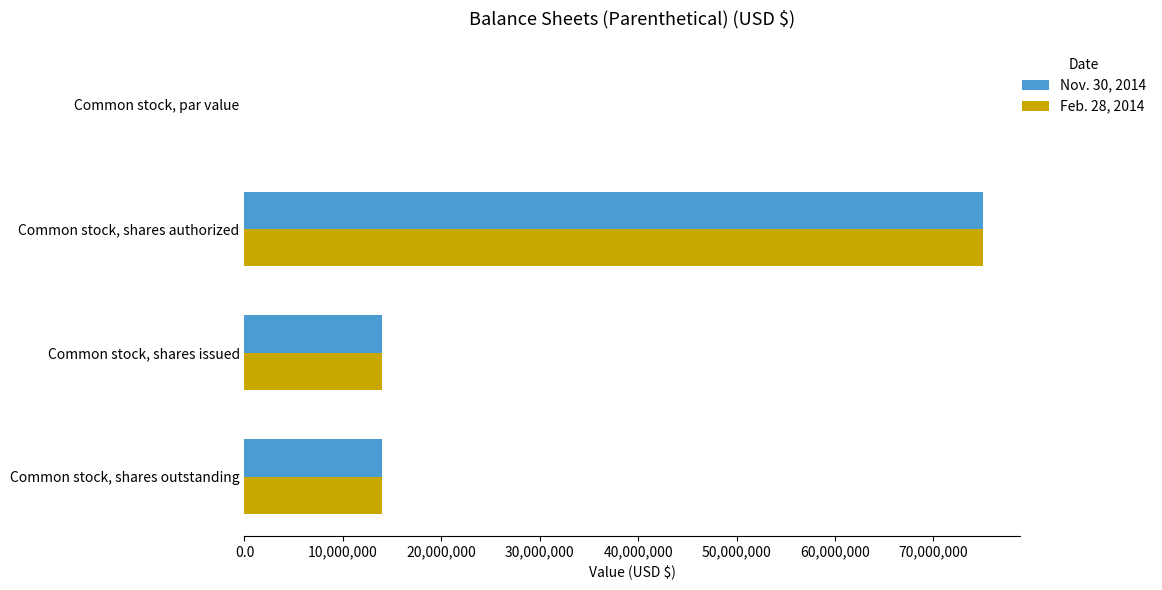

What is the greatest value displayed?

75000000.0